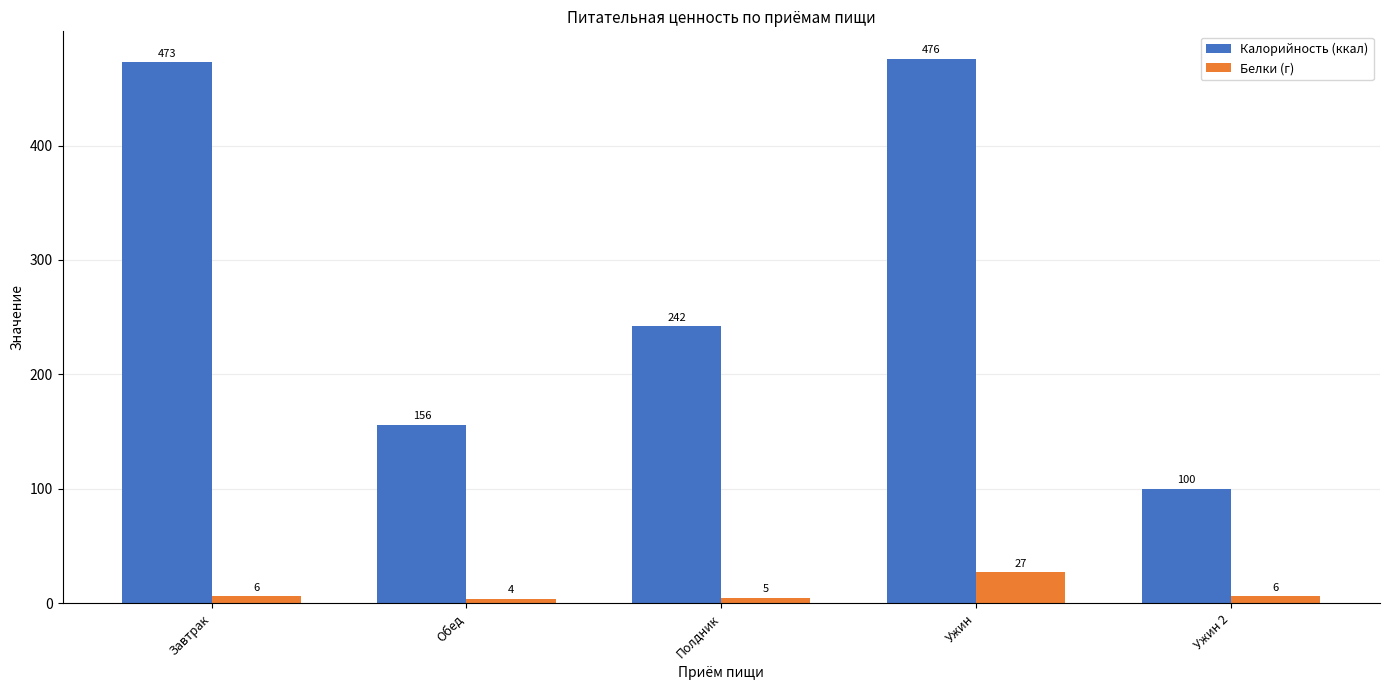

How many data points in Калорийность (ккал) are less than 242?

2